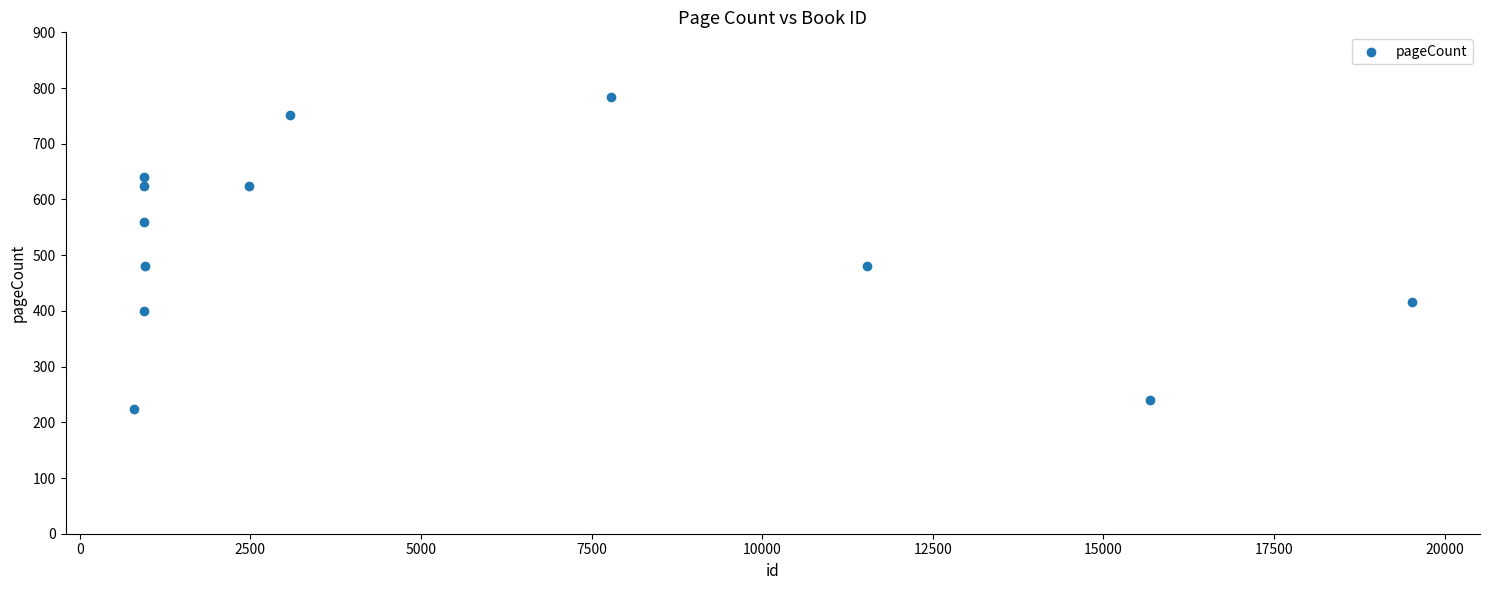

What is the average Y value?

519